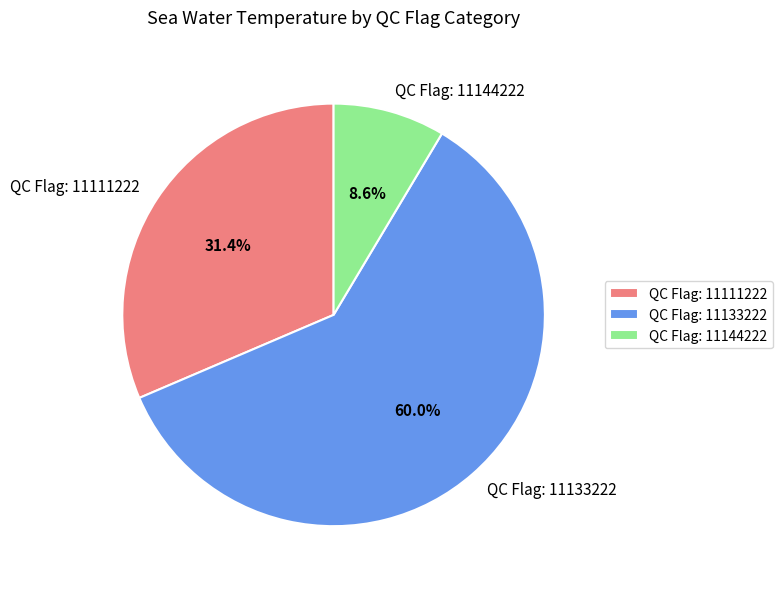

Which slice represents more than half of the pie?

QC Flag: 11133222